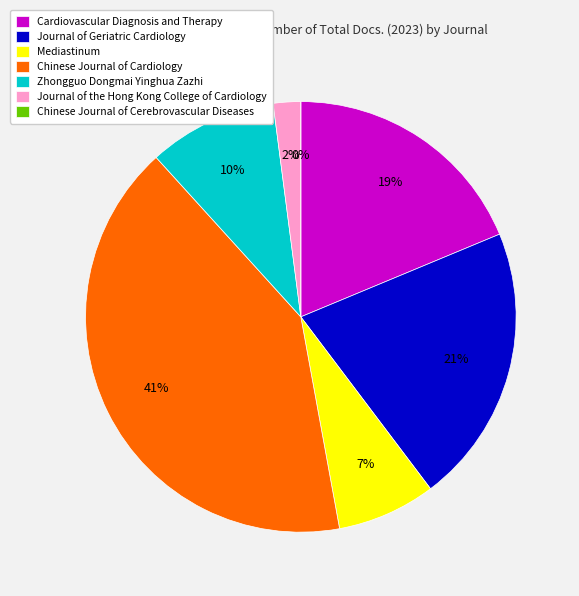

What percentage do Cardiovascular Diagnosis and Therapy and Journal of Geriatric Cardiology together represent?

39.7%